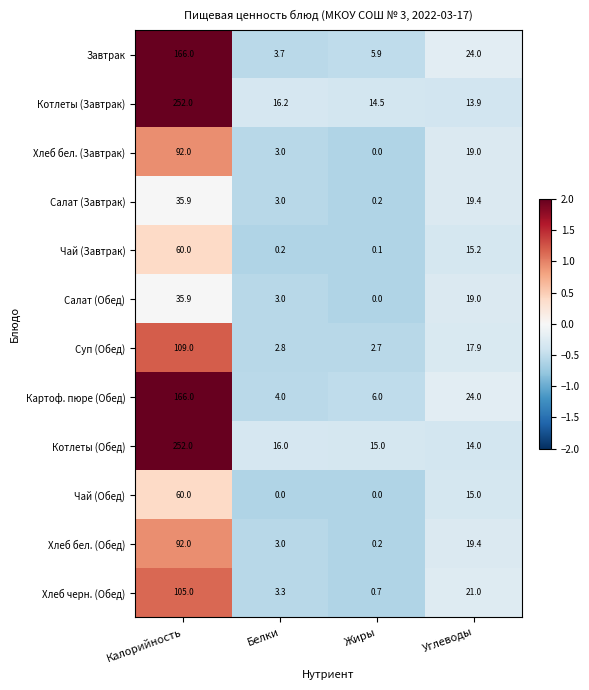

List the labels in order of Хлеб черн. (Обед) value, largest first.

Калорийность, Углеводы, Белки, Жиры